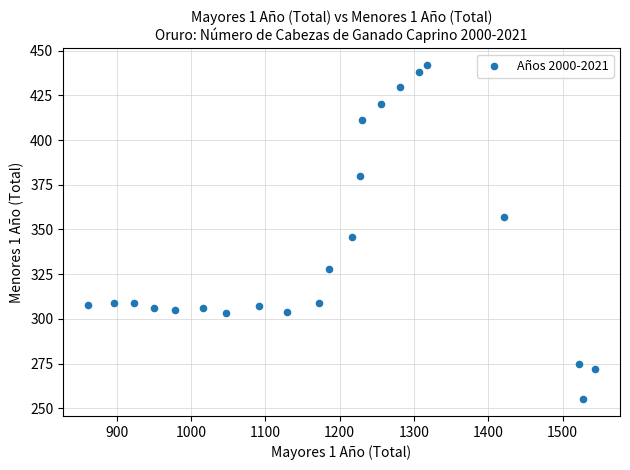

What is the range of X values (max minus min)?

681